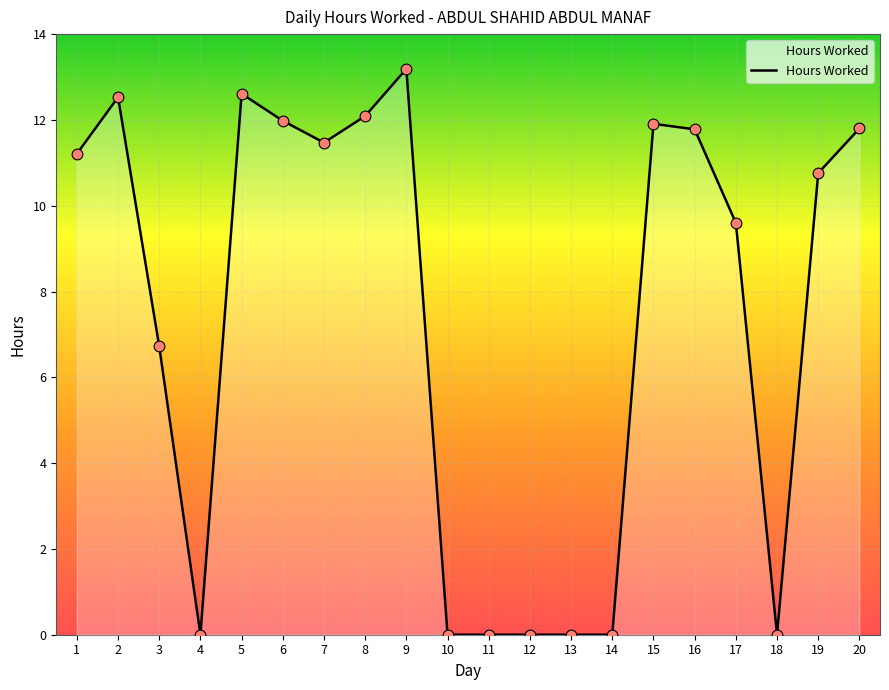

What is the change in value from 4 to 17?

+9.6